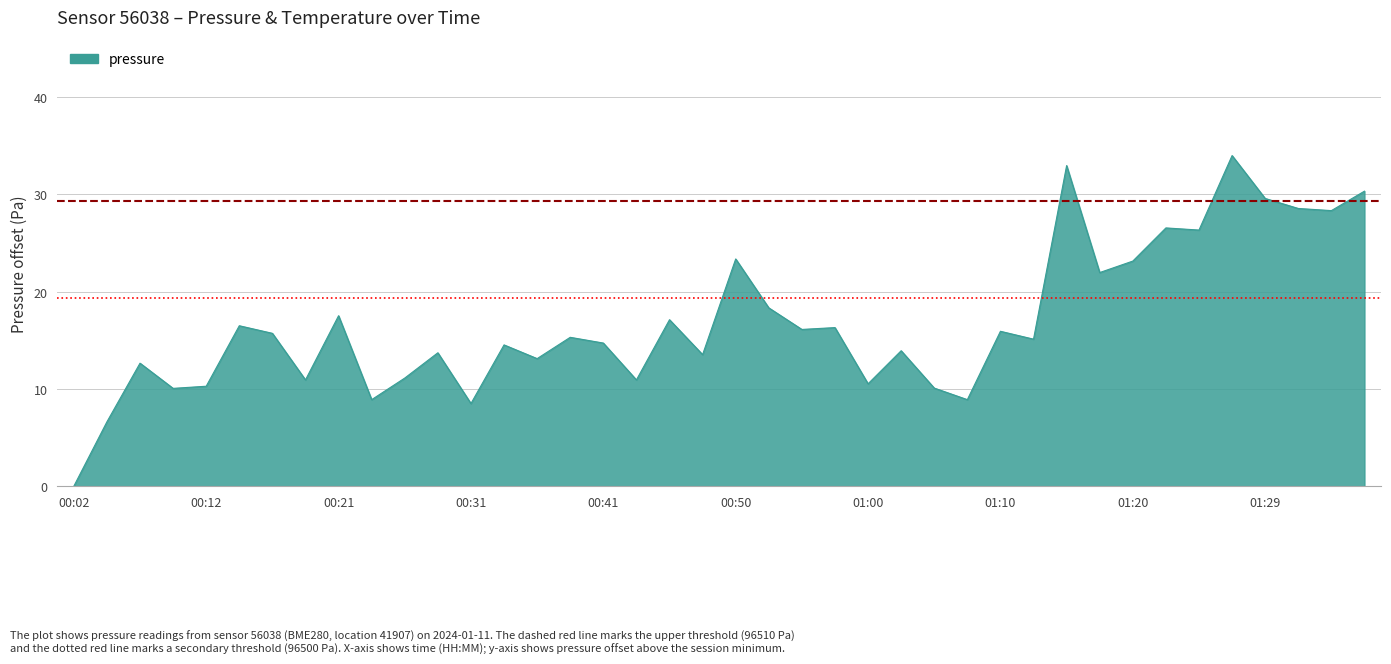

What is the greatest value displayed?

34.0